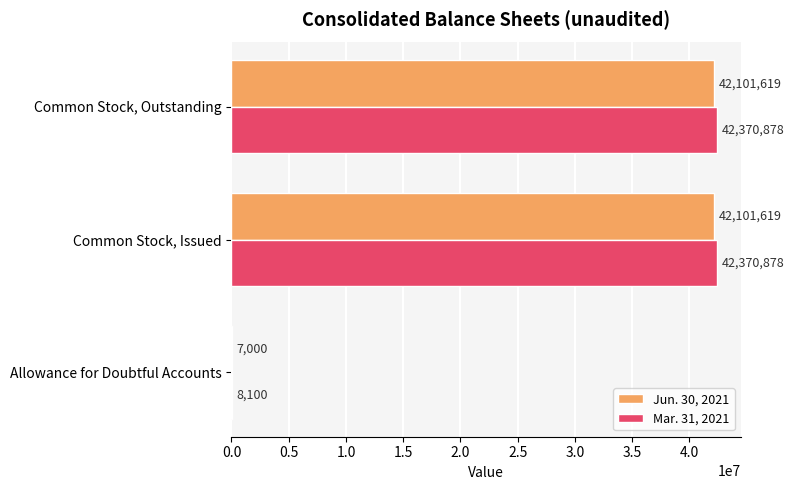

The value of Mar. 31, 2021 at Common Stock, Issued is 42370878. True or false?

True